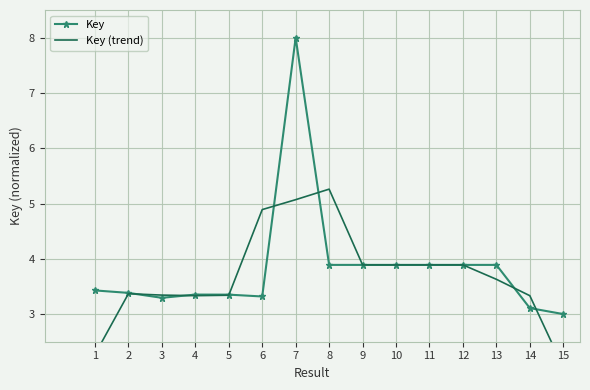

What is the highest value of the Key (trend) series?

5.3